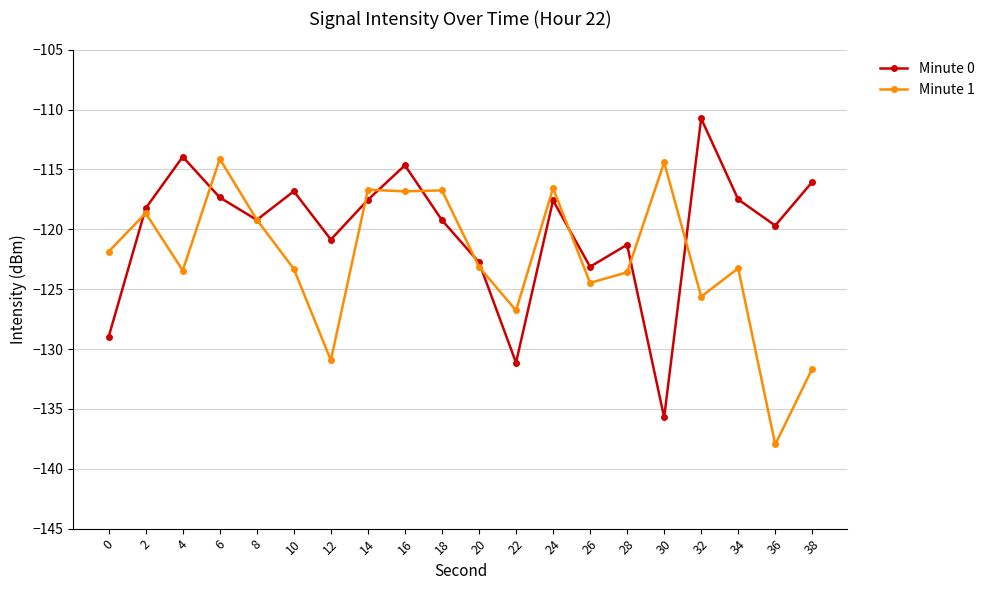

After their last crossing, which series has the higher values: Minute 0 or Minute 1?

Minute 0